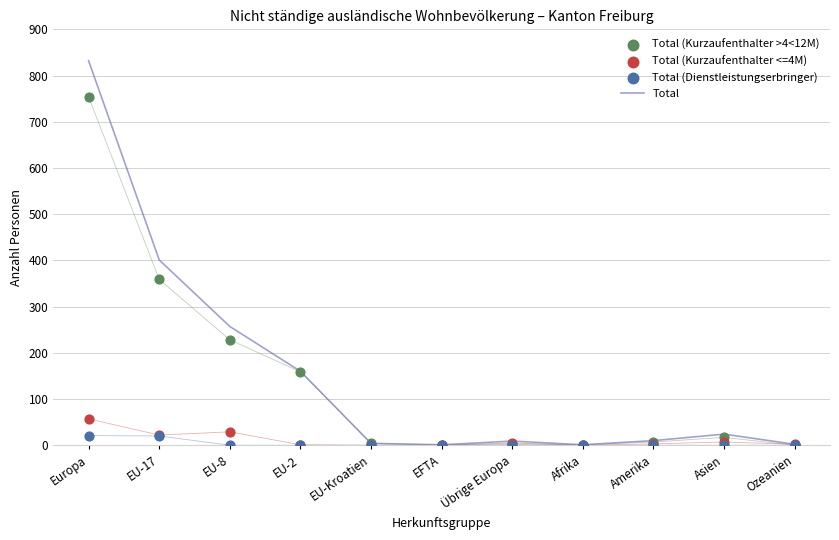

Which series has the largest total across all categories?

Total